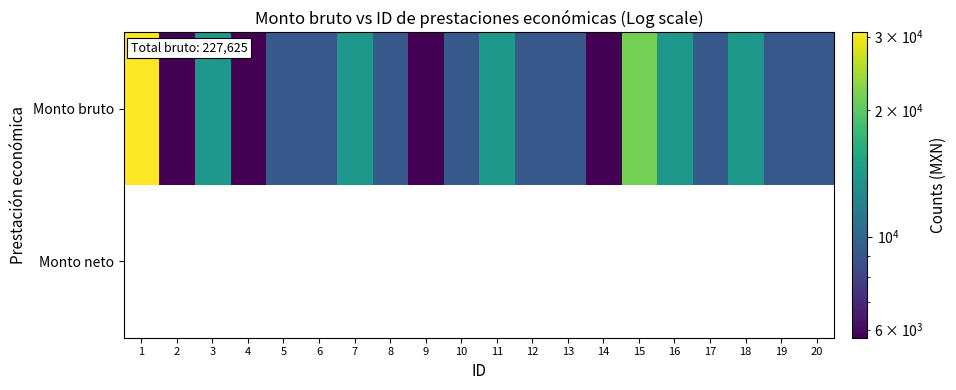

Between 10 and 6, which is larger?

10